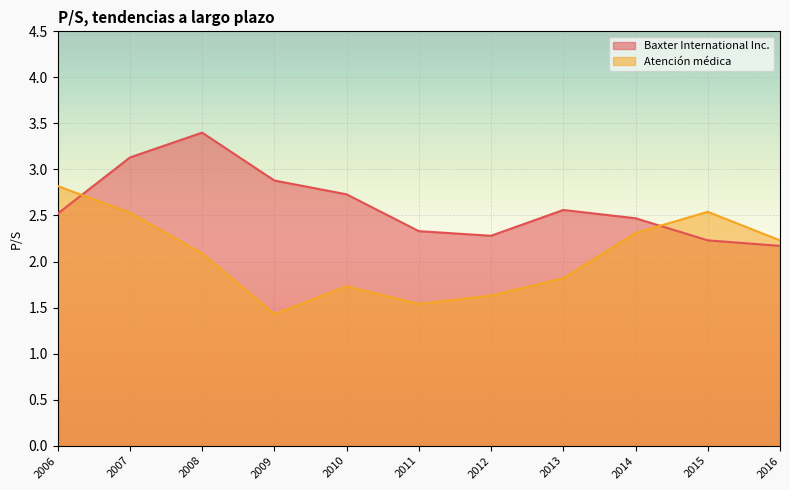

Is it true that Baxter International Inc. equals 2.5 at 2006?

True